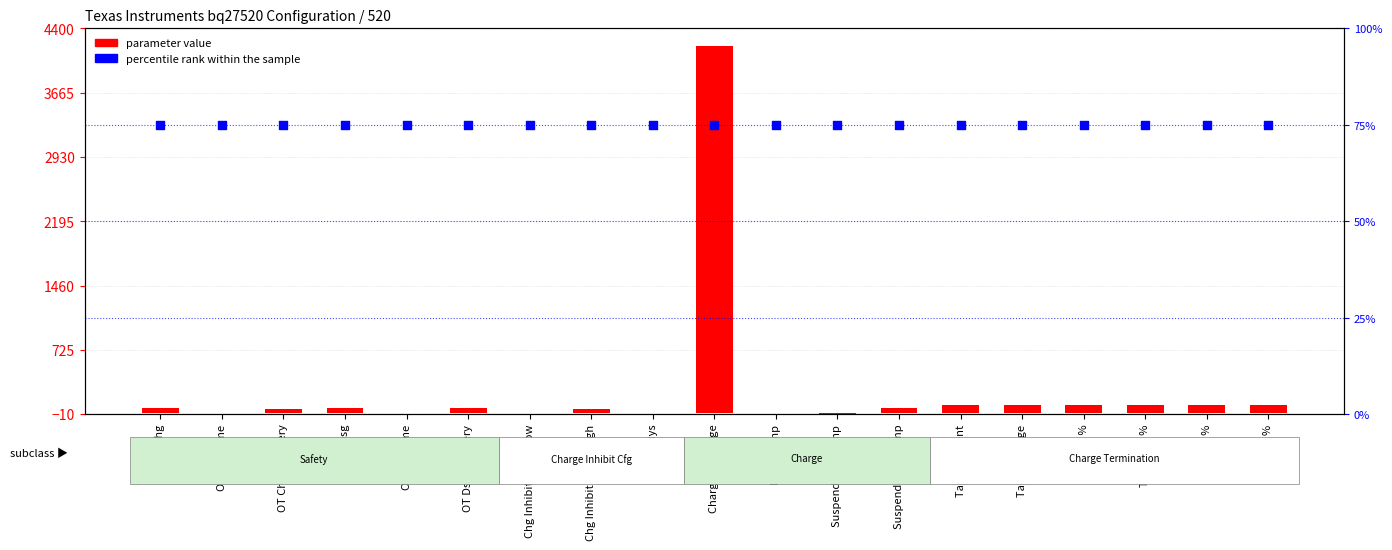

Is the value of percentile rank within the sample at Chg Inhibit Temp High greater than the value of parameter value at Suspend Low Temp?

Yes